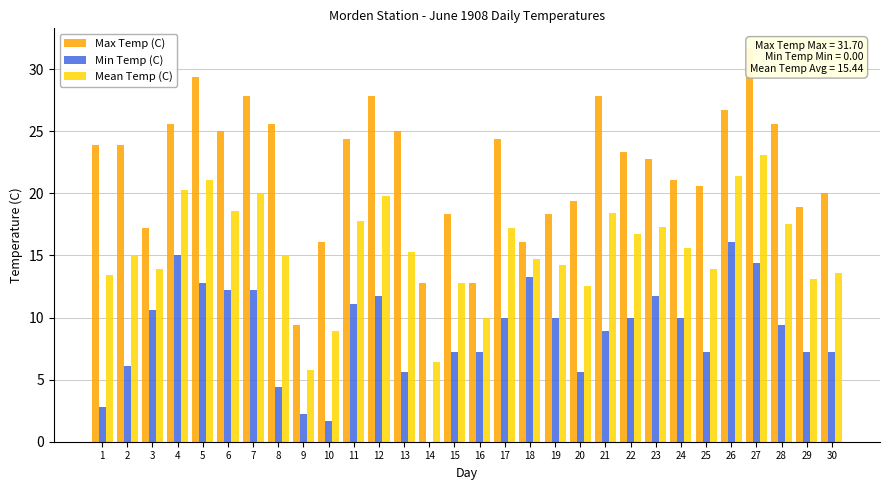

The value of Min Temp (C) at 28 is 9.4. True or false?

True